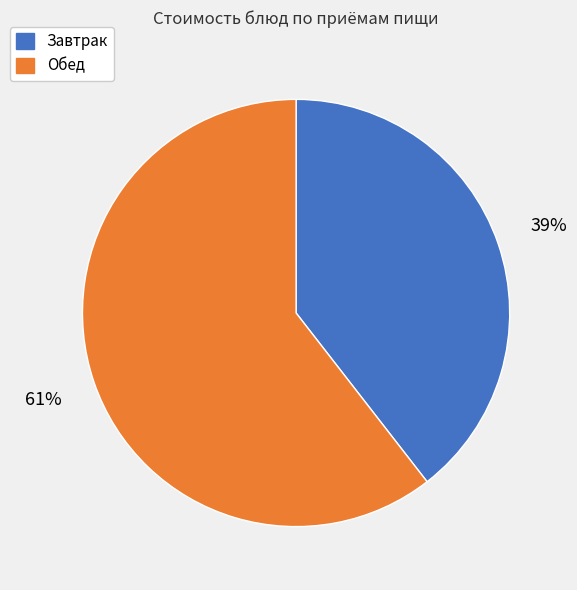

To the nearest percent, what is the average slice percentage?

50%